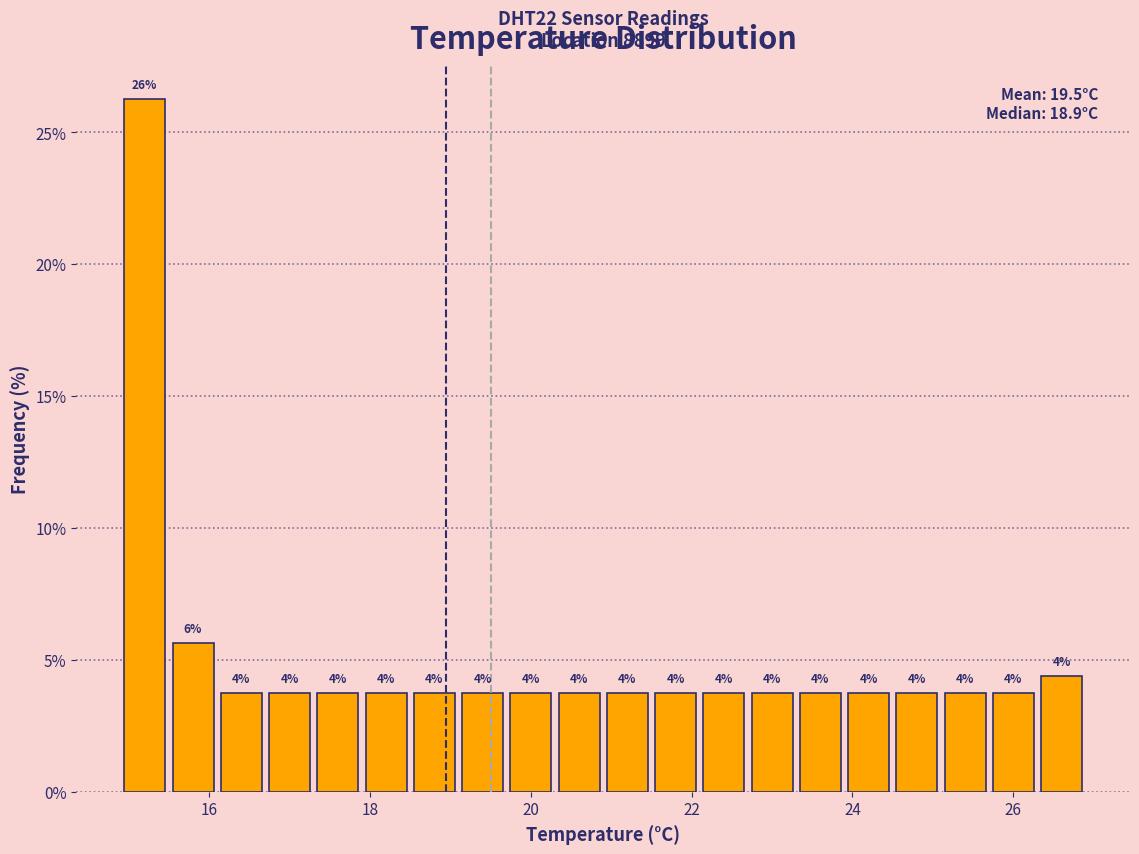

Read against the x-axis, roughly where is the centre of the tallest bar?

15.2